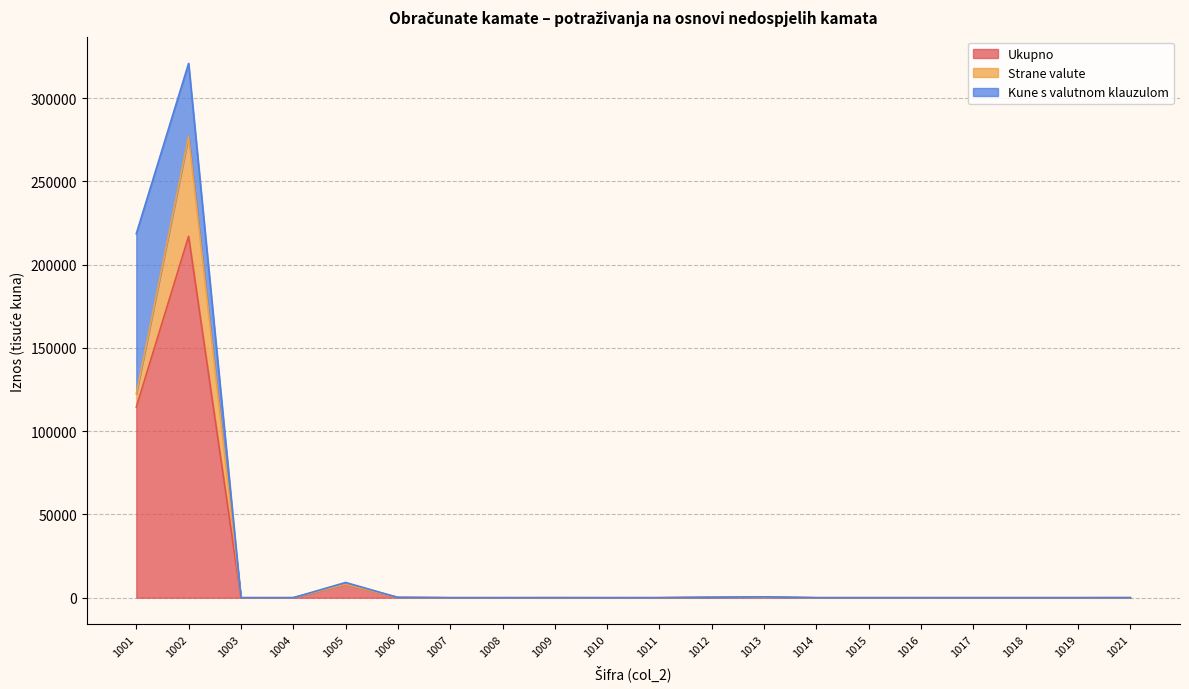

Is the value of Kune s valutnom klauzulom at 1018 greater than the value of Ukupno at 1015?

No